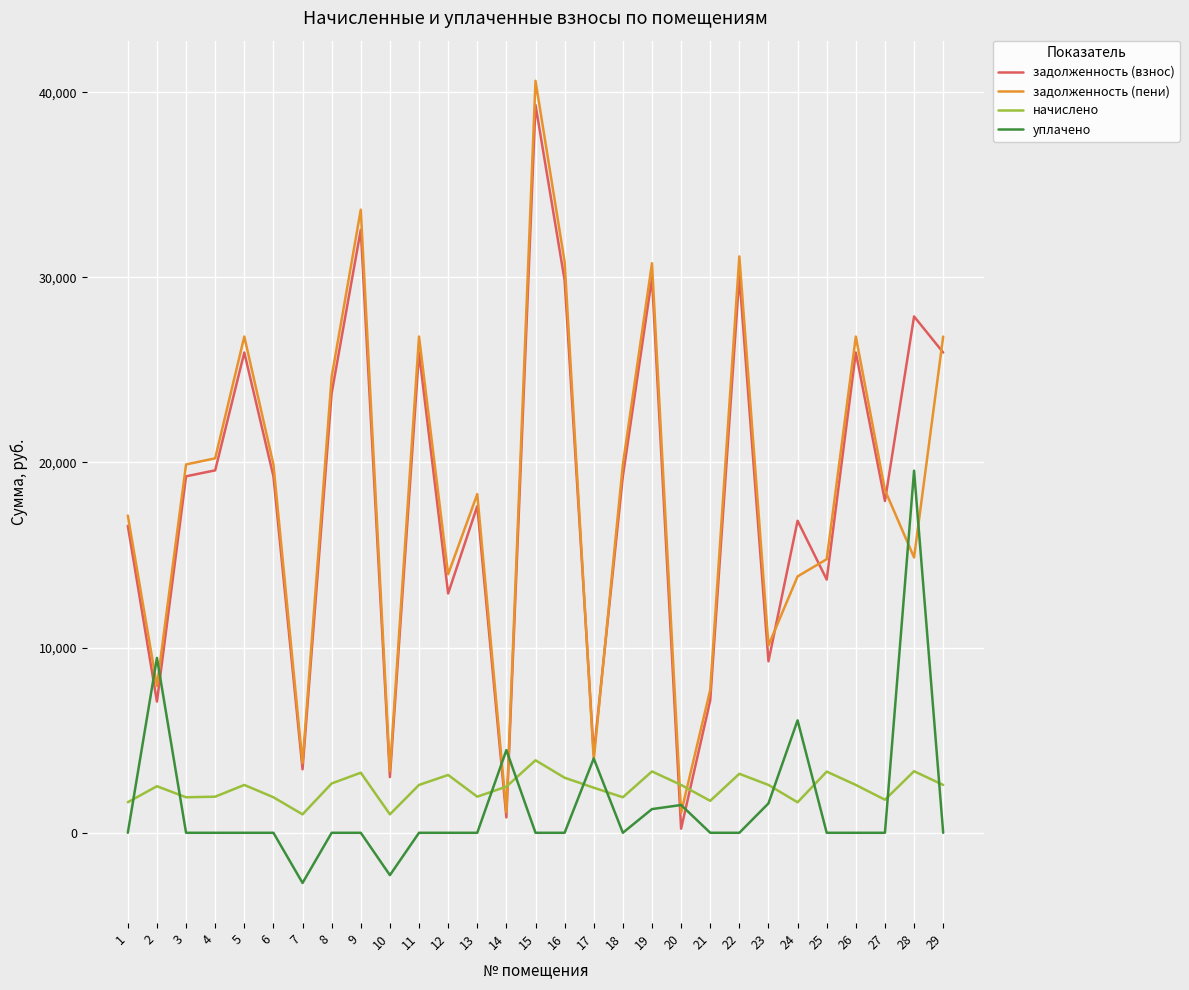

At which category does the chart reach its peak across all series?

15